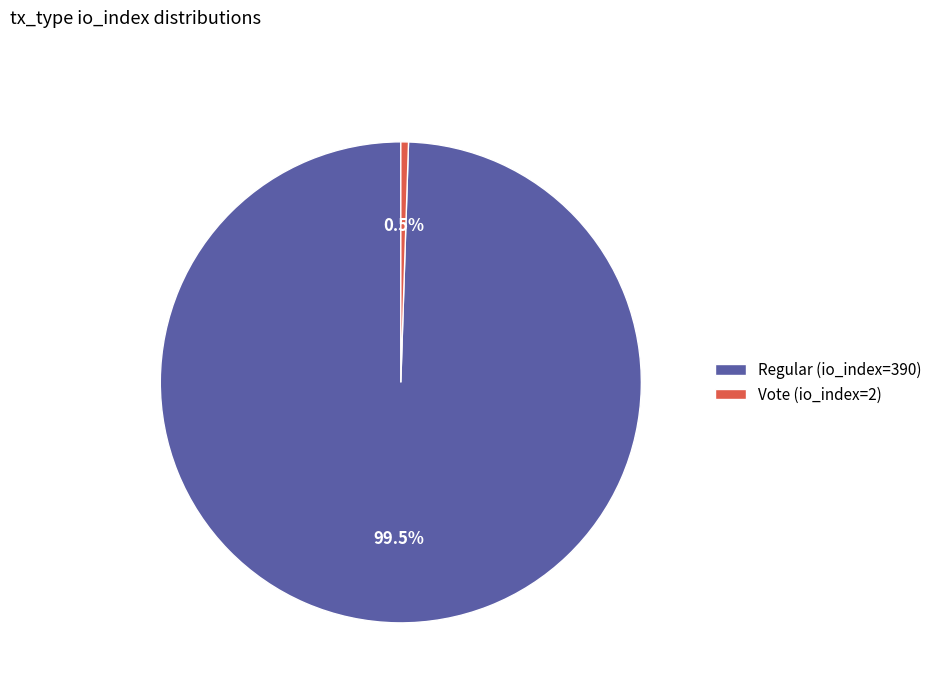

True or false: Vote (io_index=2) accounts for 11% of the total.

False